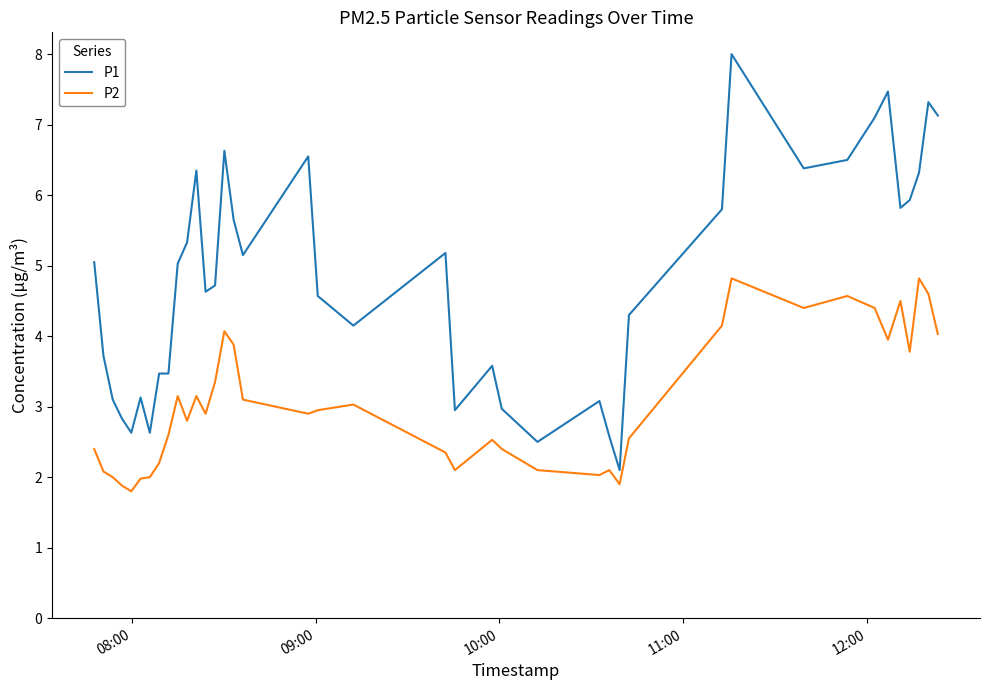

What is the smallest value displayed?

1.8